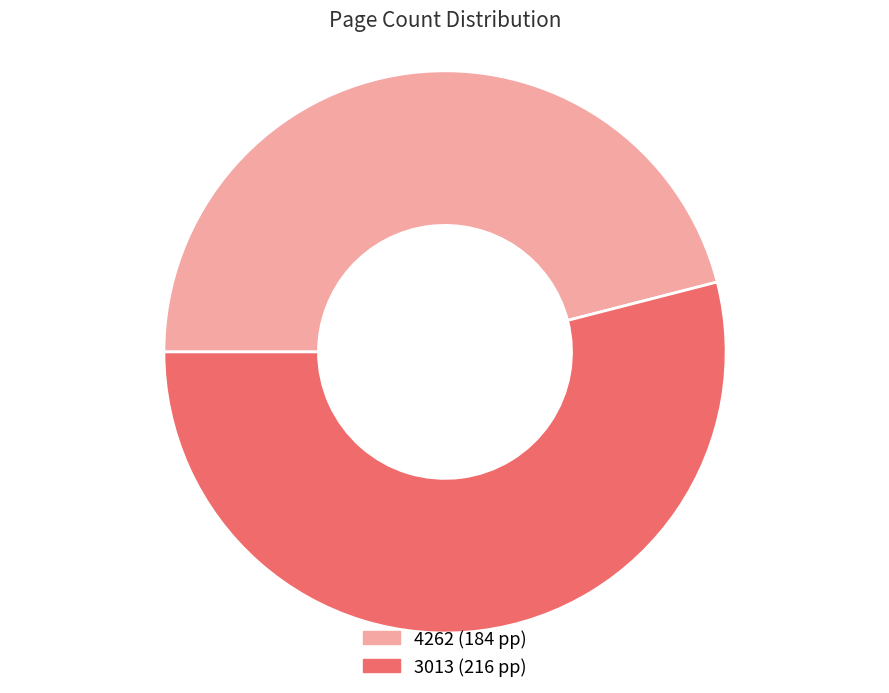

How many segments does this pie chart have?

2